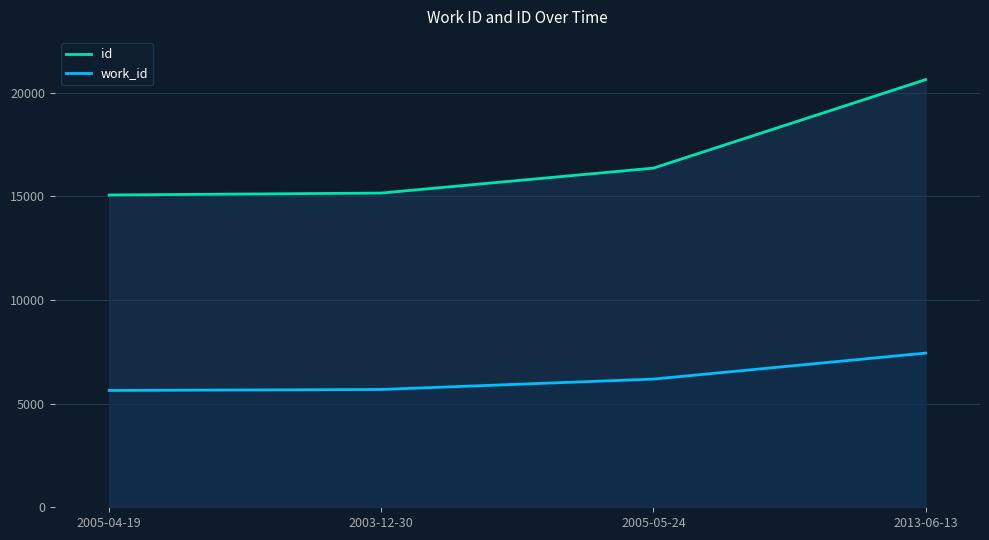

Does the chart display data point markers on the line(s)?

No